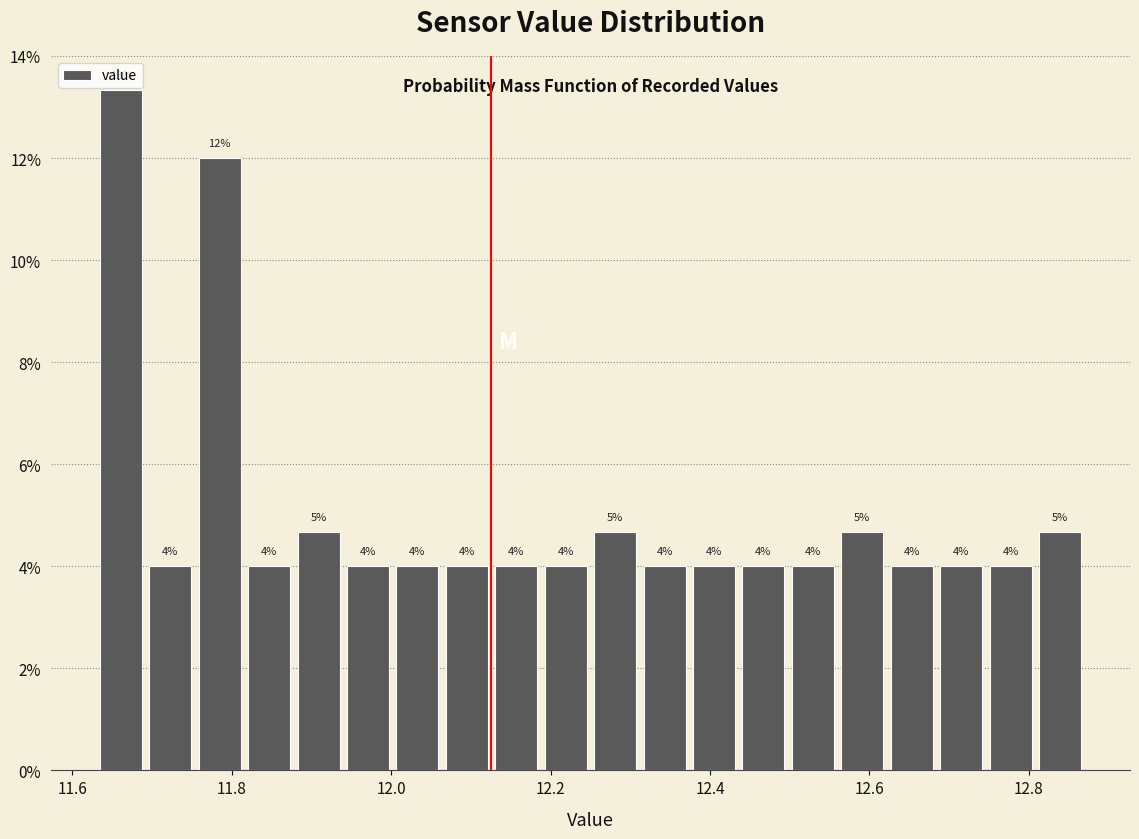

Read against the x-axis, roughly where is the centre of the tallest bar?

11.66